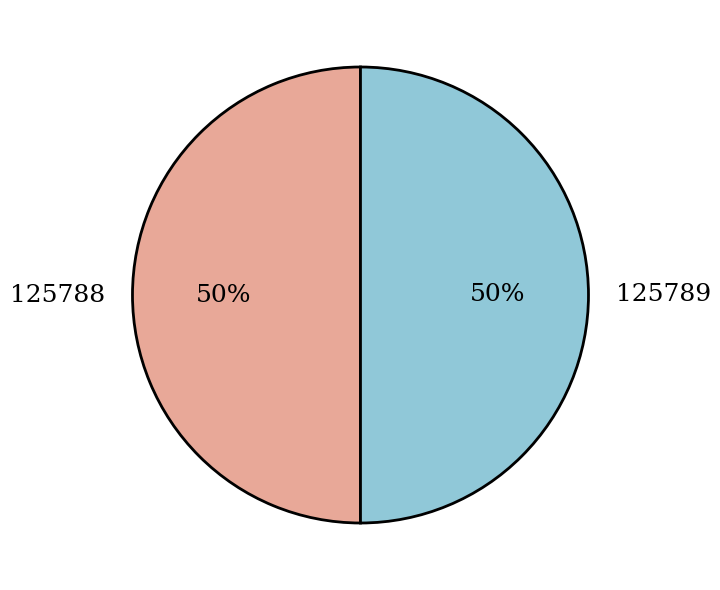

To the nearest percent, what is the average slice percentage?

50%